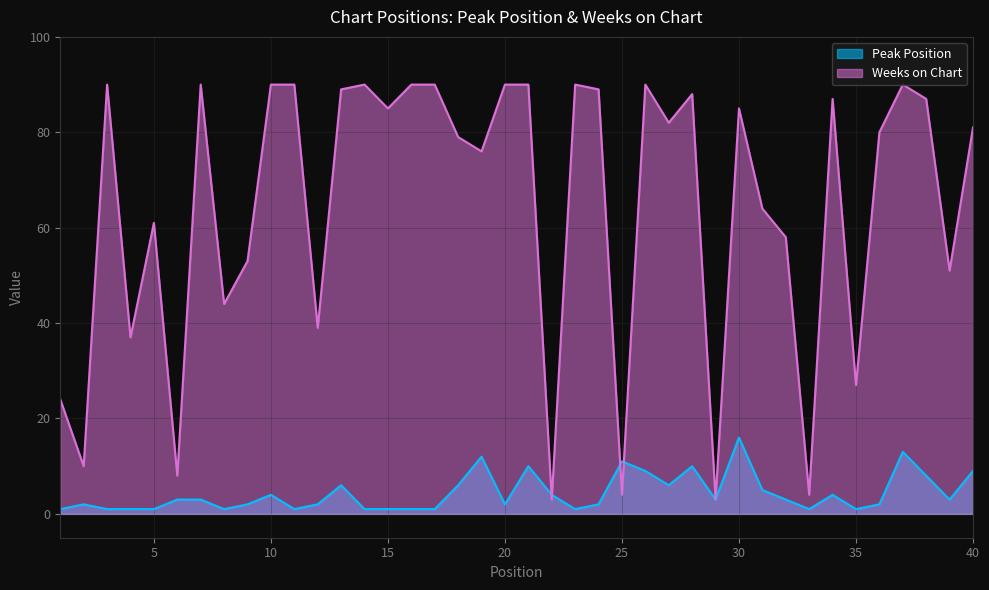

How many lines are shown in the chart?

2